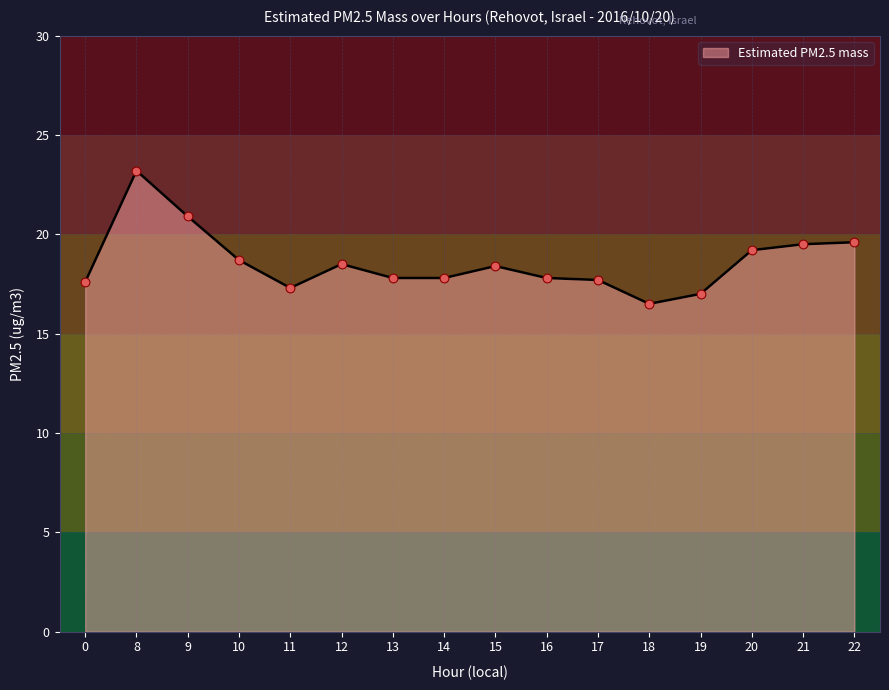

What is the change in value from 13 to 20?

+1.4